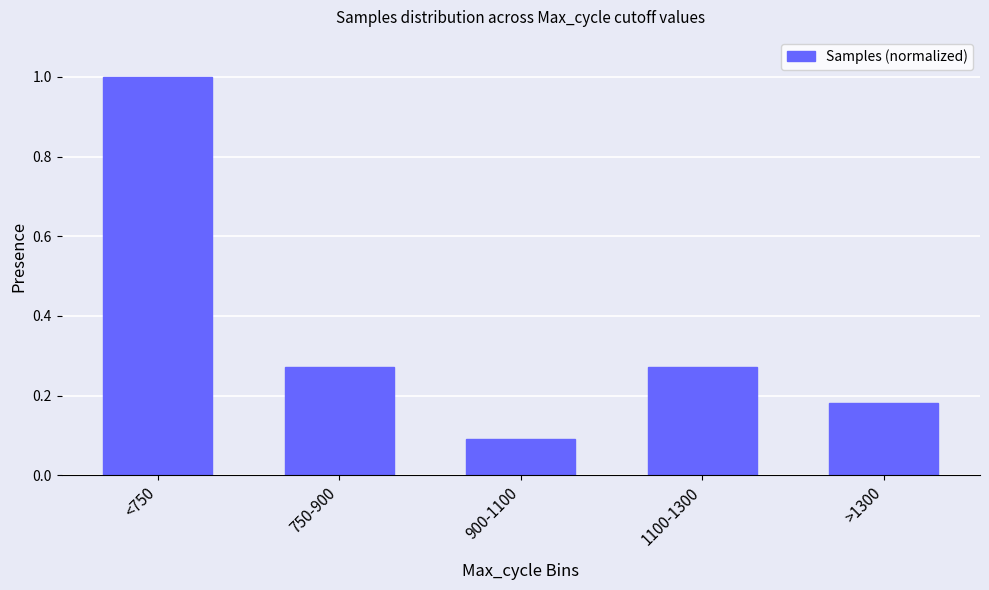

At which category does the chart reach its peak across all series?

<750